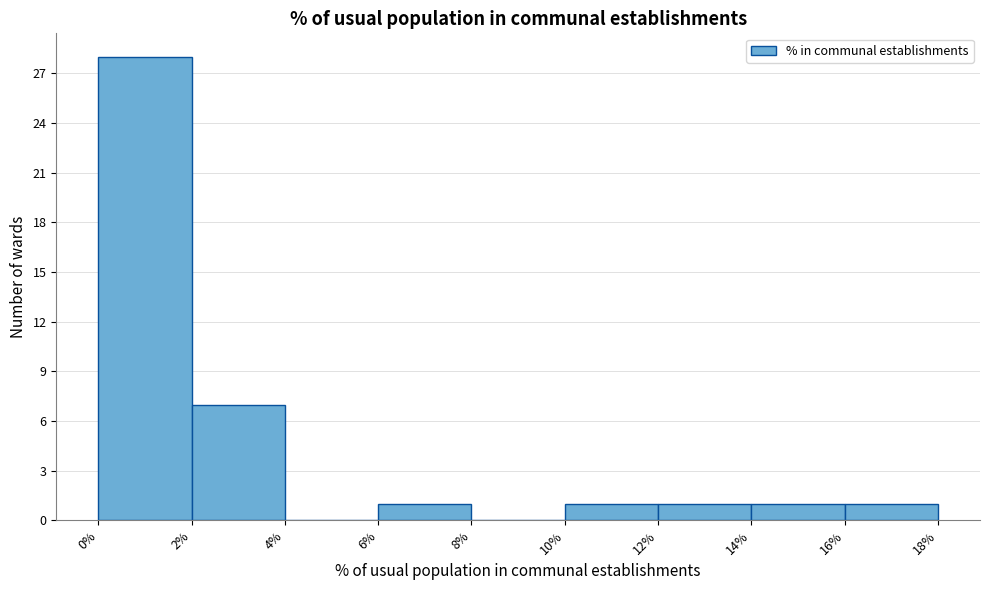

Reading left to right, transcribe this chart: for each bar, give the range it covers on the x-axis and its height. The values are not printed on the chart, so give them approximately, as read against the axis.

0% to 2%: 28
2% to 4%: 7
4% to 6%: 0
6% to 8%: 1
8% to 10%: 0
10% to 12%: 1
12% to 14%: 1
14% to 16%: 1
16% to 18%: 1